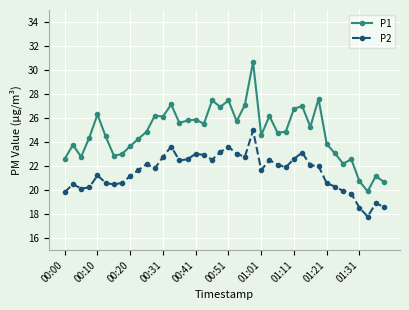

At how many categories does at least one series exceed 29?

1